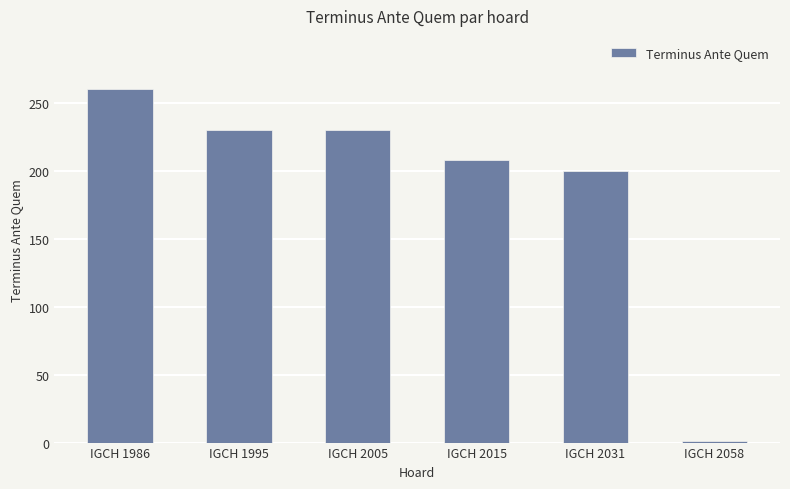

What is the difference between the values at IGCH 1995 and IGCH 2058?

229